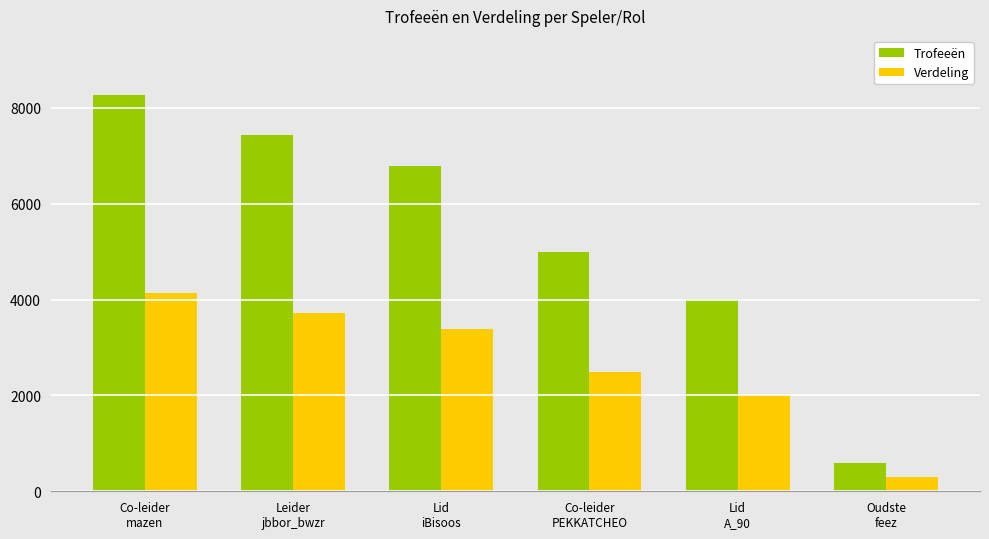

What is the label of the 6th bar from the left?

Oudste
feez